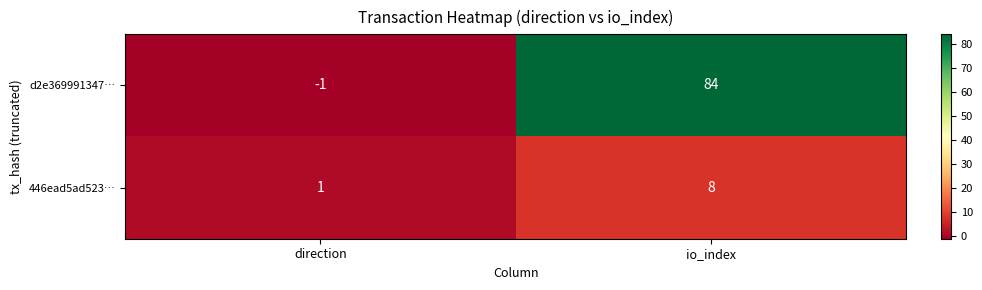

The value of 446ead5ad523… at io_index is 11. True or false?

False